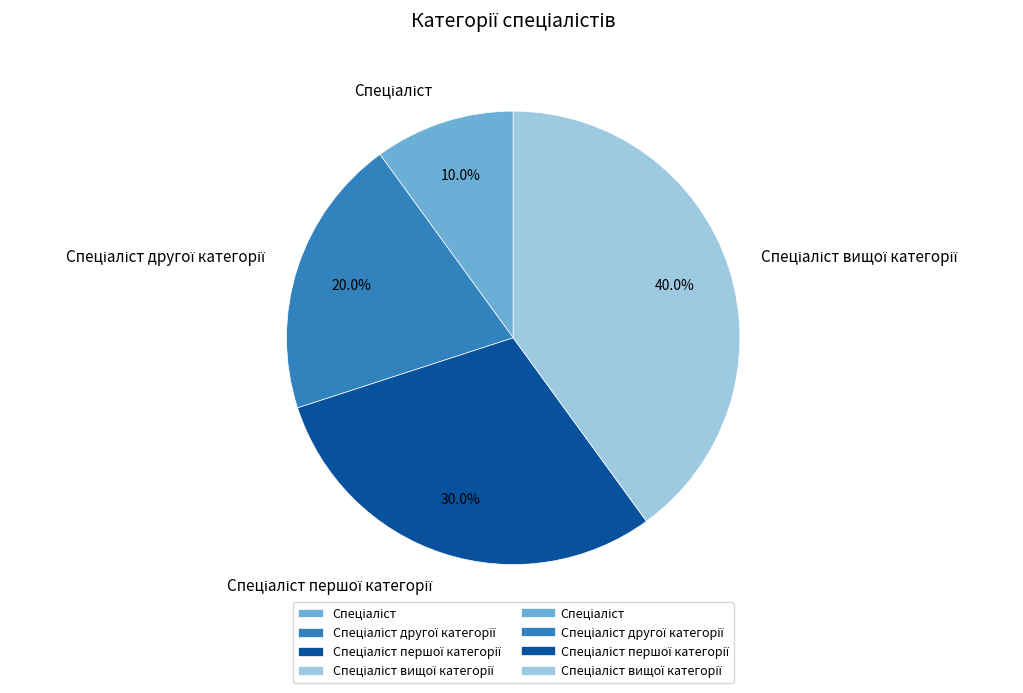

Is there a majority slice in this chart?

No